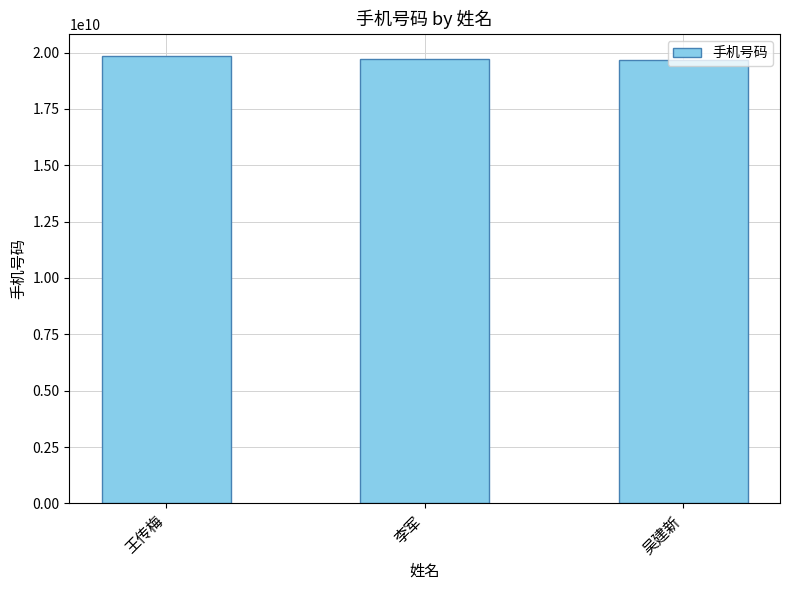

What is the value of the 3rd bar from the left?

19650210003